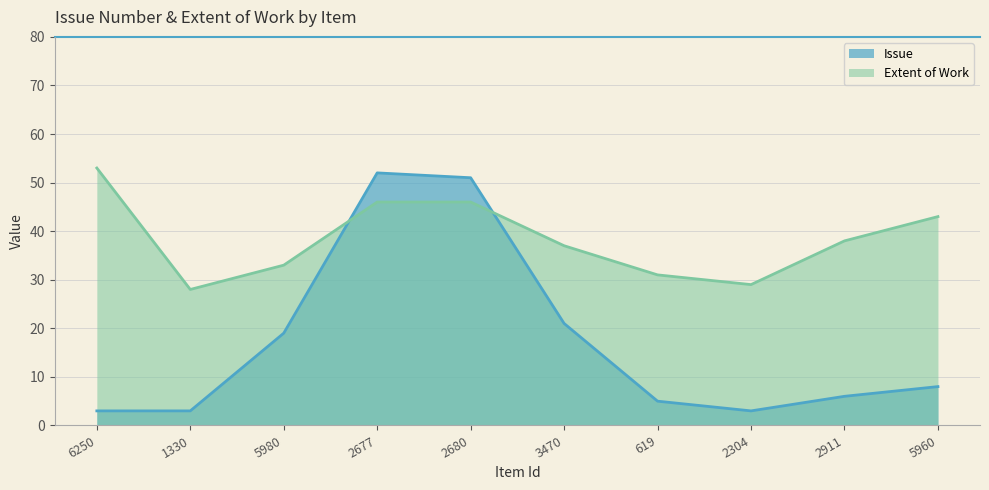

Is it true that Issue equals 1 at 1330?

False